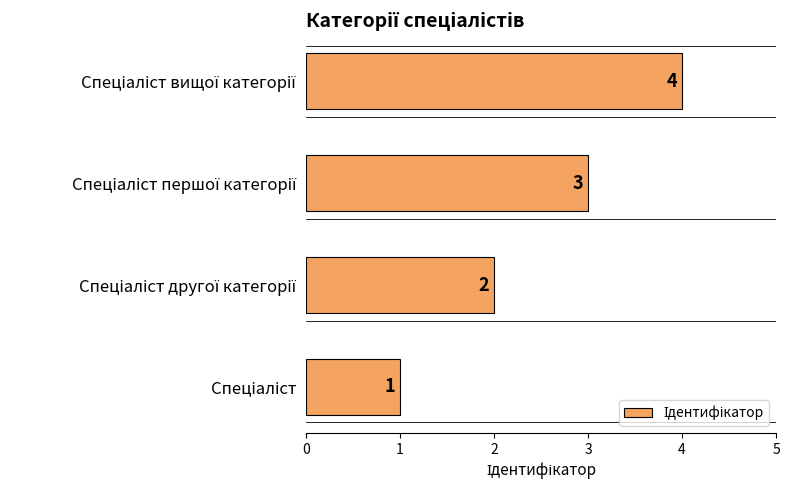

What is the greatest value displayed?

4